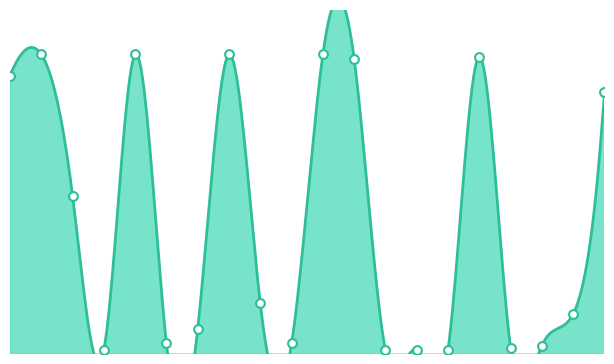

Approximately how many times larger is the value at 20 compared to 11?

0.9